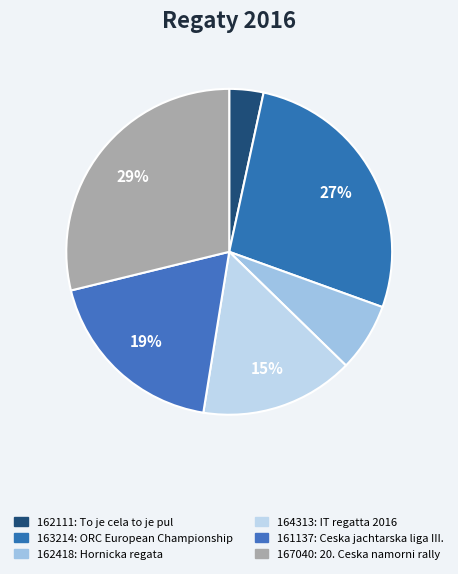

Does 162418 account for over 50% of the chart?

No